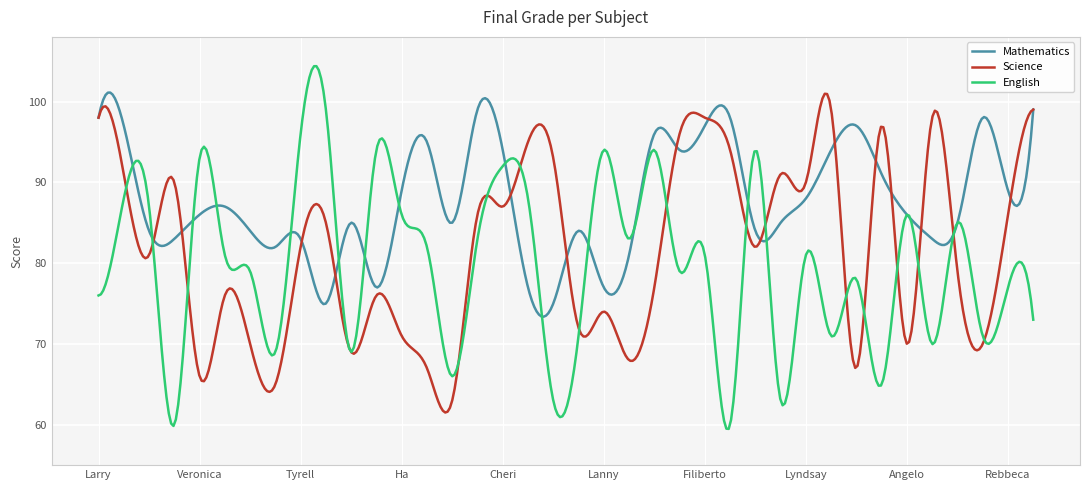

What is the maximum value for Science?

101.0